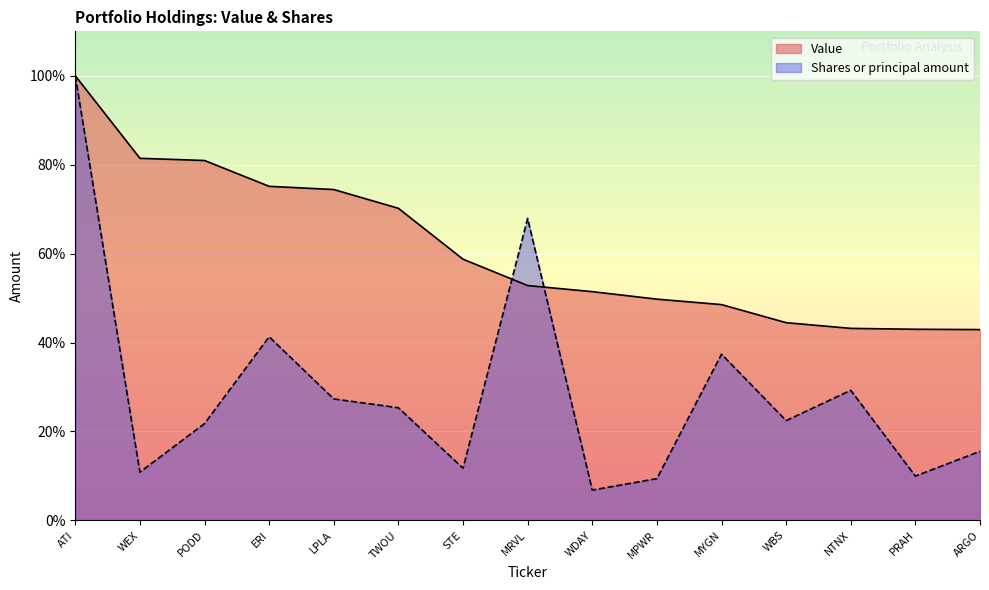

What are all the series names shown in the legend?

Value, Shares or principal amount